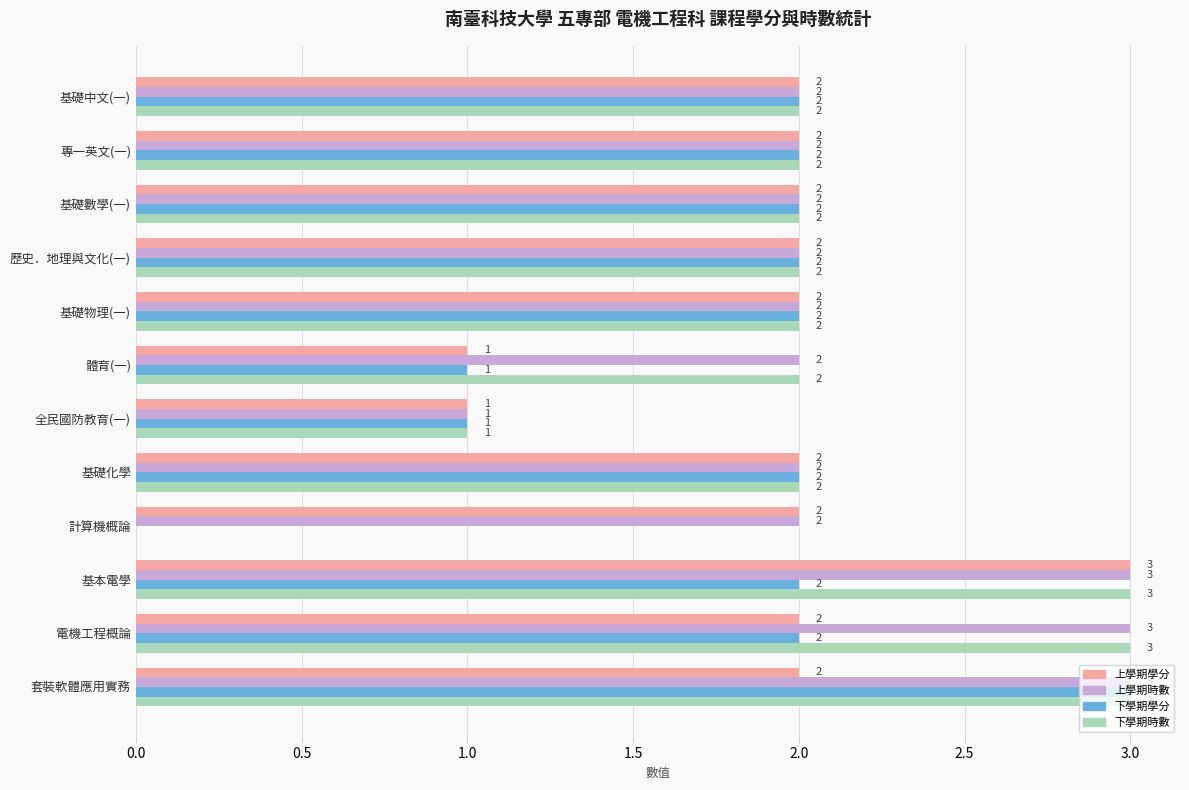

Is it true that 下學期學分 equals 2 at 基本電學?

True